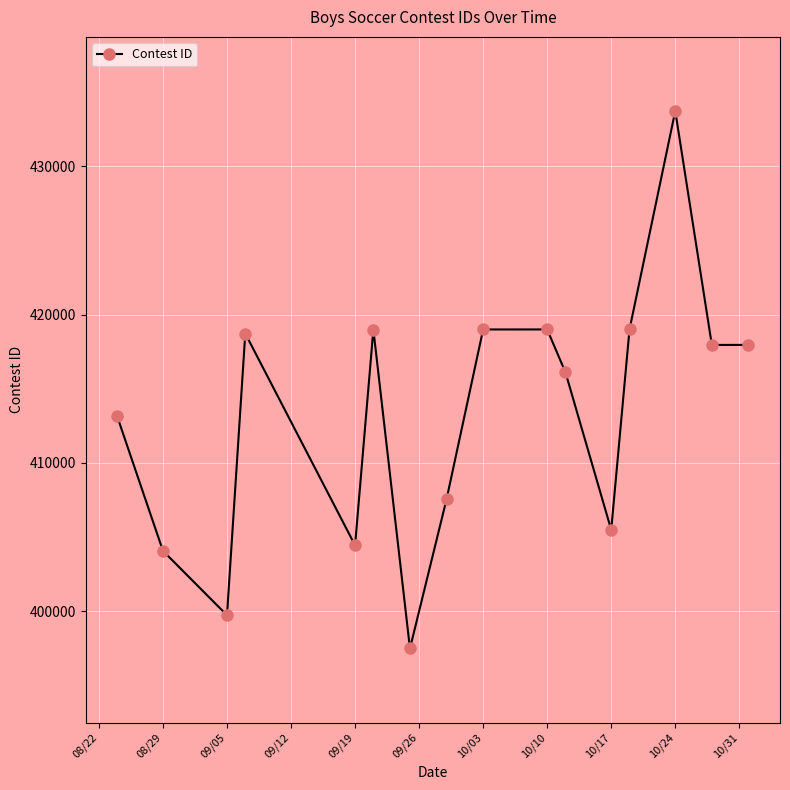

What is the value of the 7th point from the left?

397489